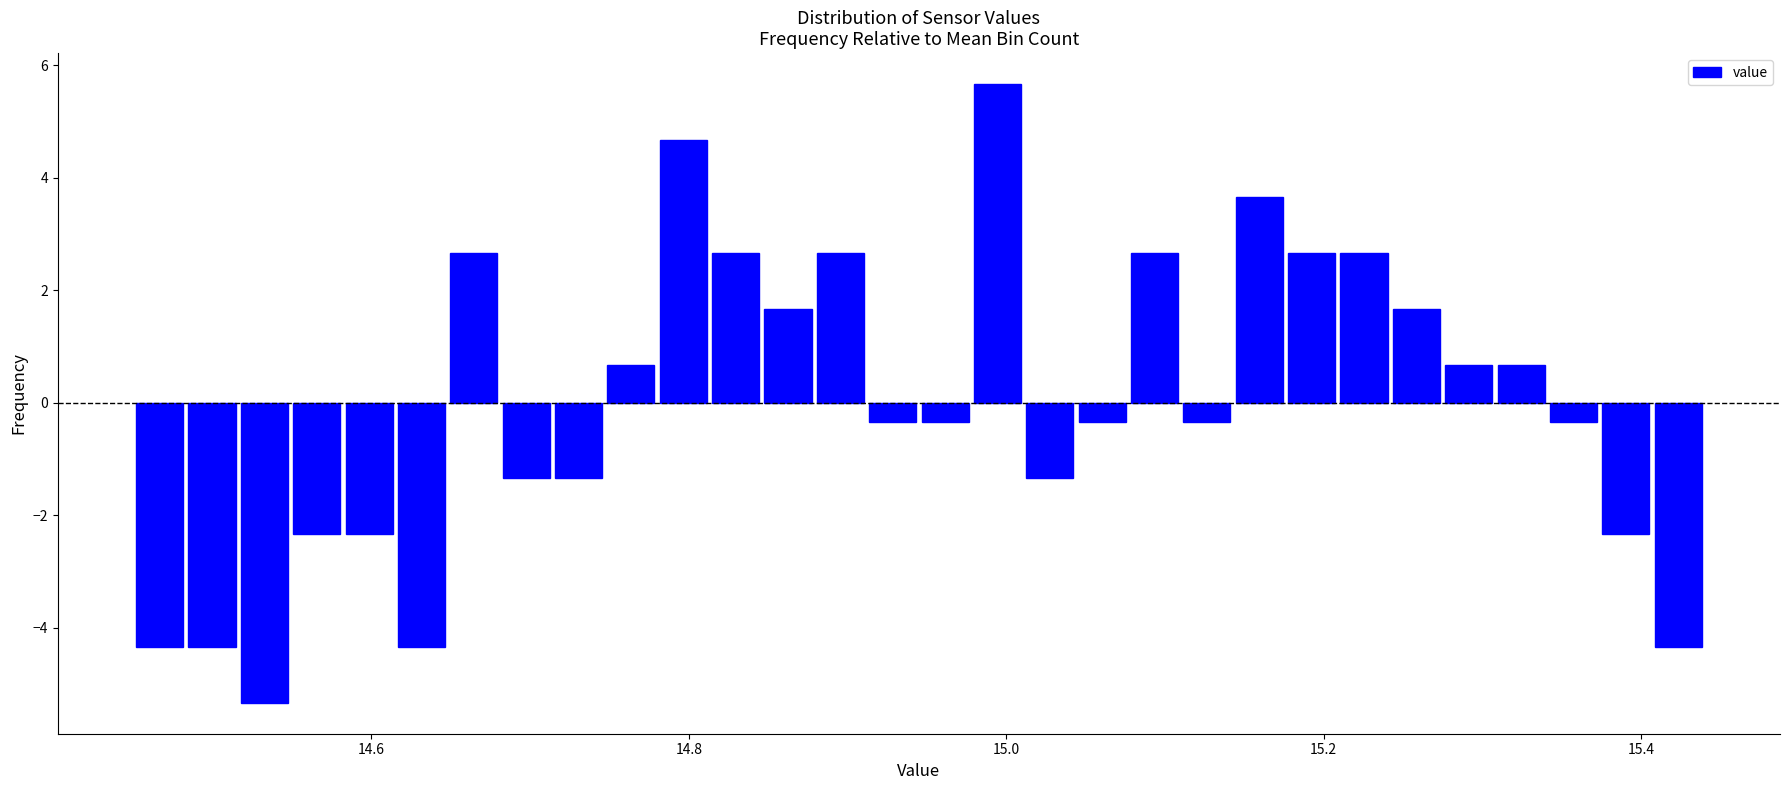

Around what value on the x-axis is the tallest bar? Give the approximate position of its centre, as read against the axis.

15.00